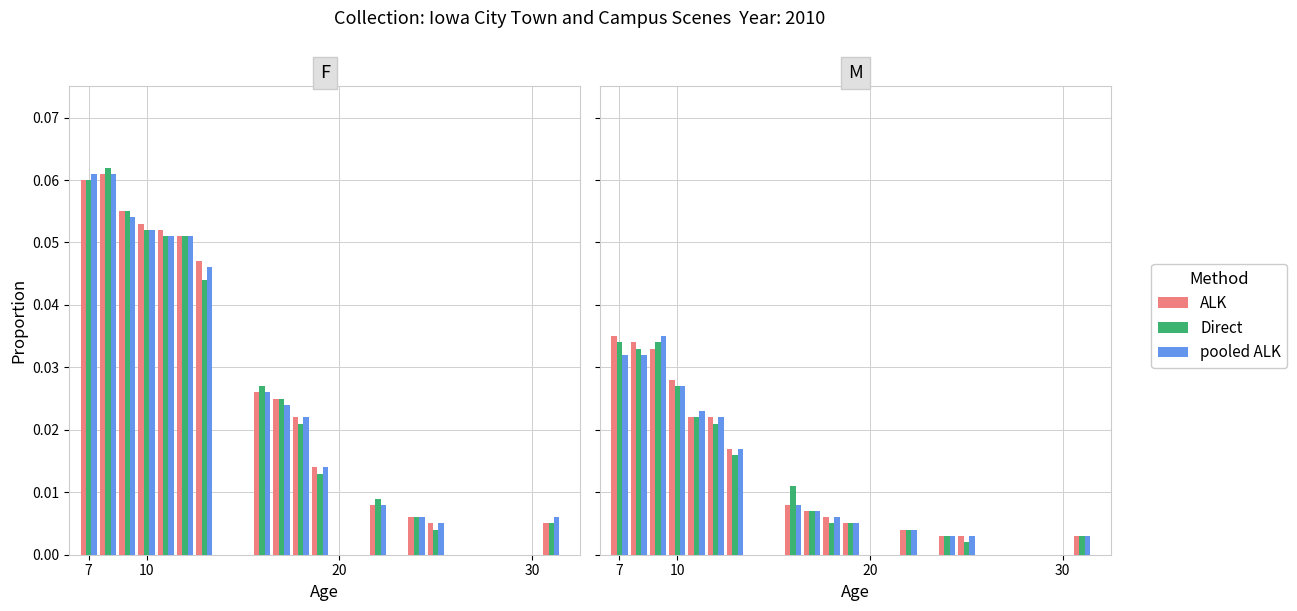

Are the bars horizontal?

No